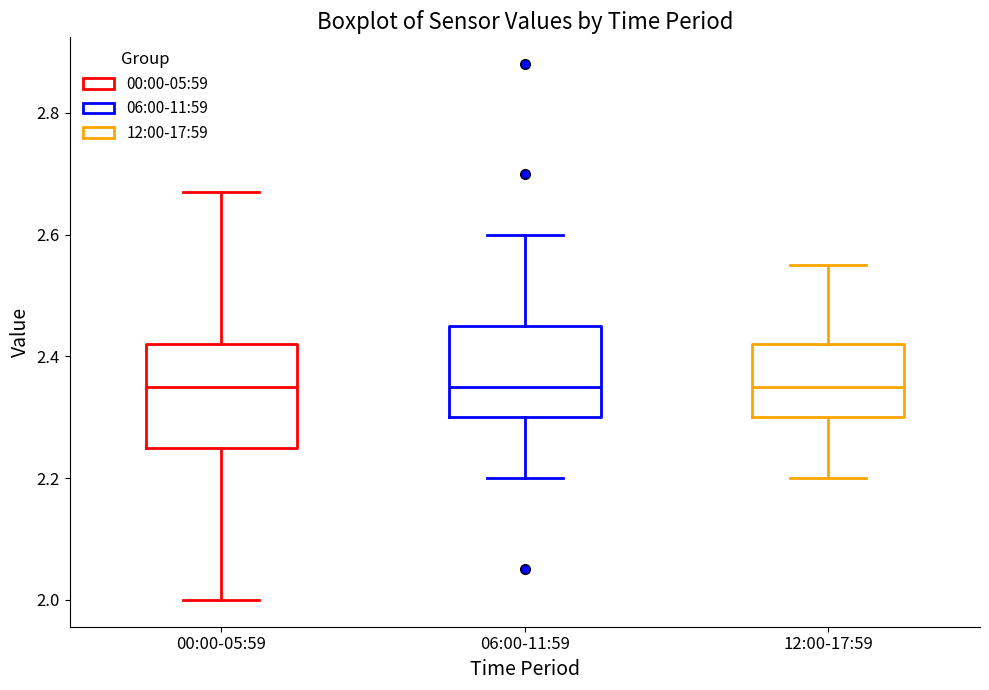

Where does the upper whisker of the box for 00:00-05:59 end on the y-axis? The values are not printed on the chart, so give them approximately, as read against the axis.

2.68